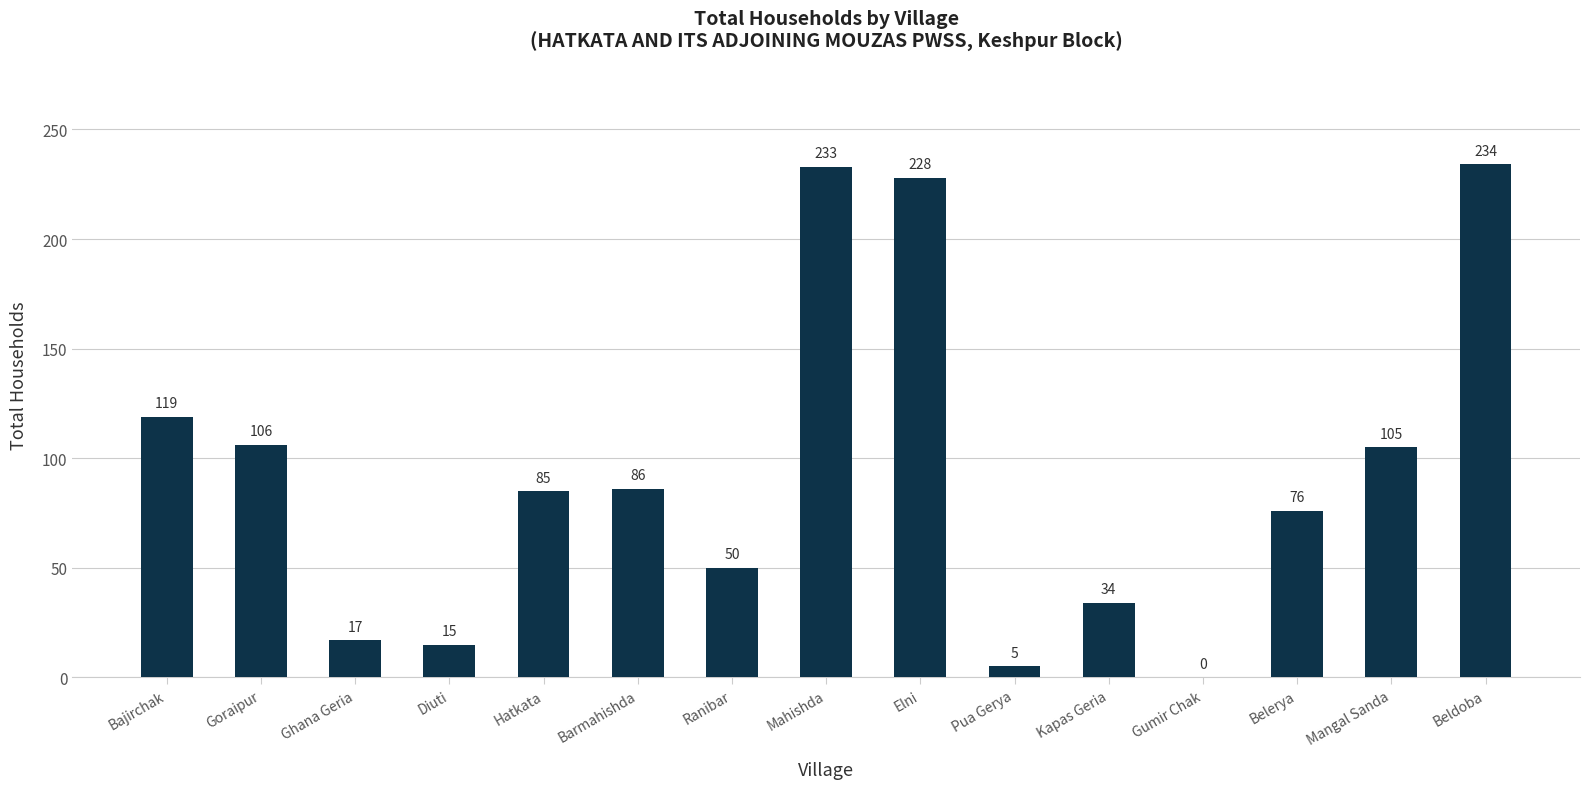

What is the change in value from Ghana Geria to Gumir Chak?

-17